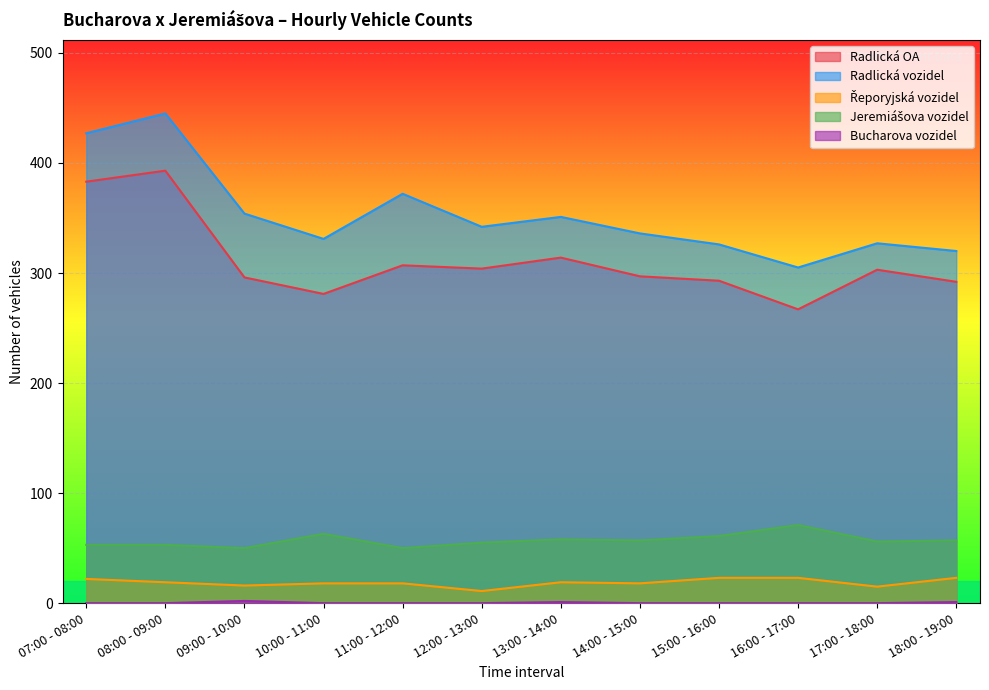

What are all the series names shown in the legend?

Radlická OA, Radlická vozidel, Řeporyjská vozidel, Jeremiášova vozidel, Bucharova vozidel